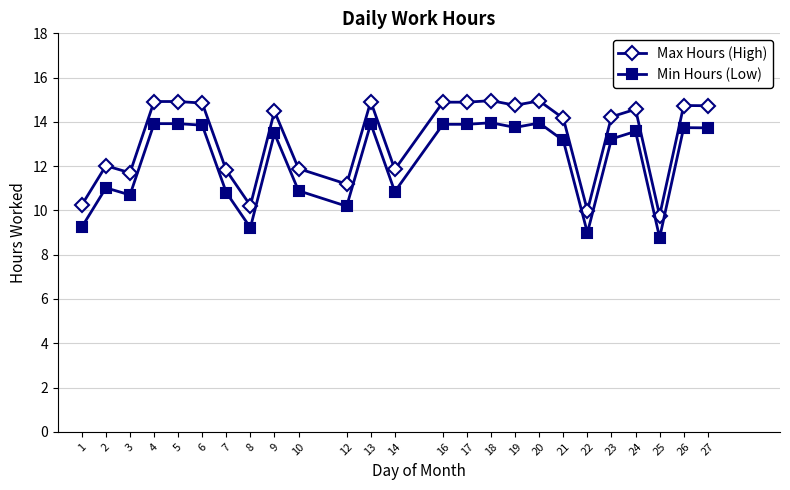

What is the highest value of the Min Hours (Low) series?

14.0